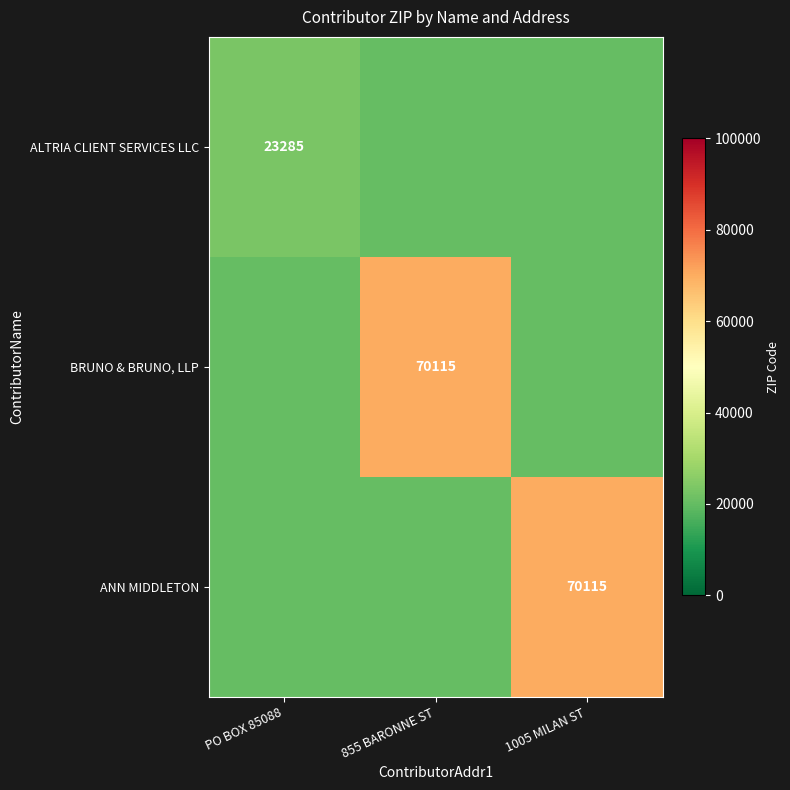

Is it true that BRUNO & BRUNO, LLP equals 70115 at 855 BARONNE ST?

True